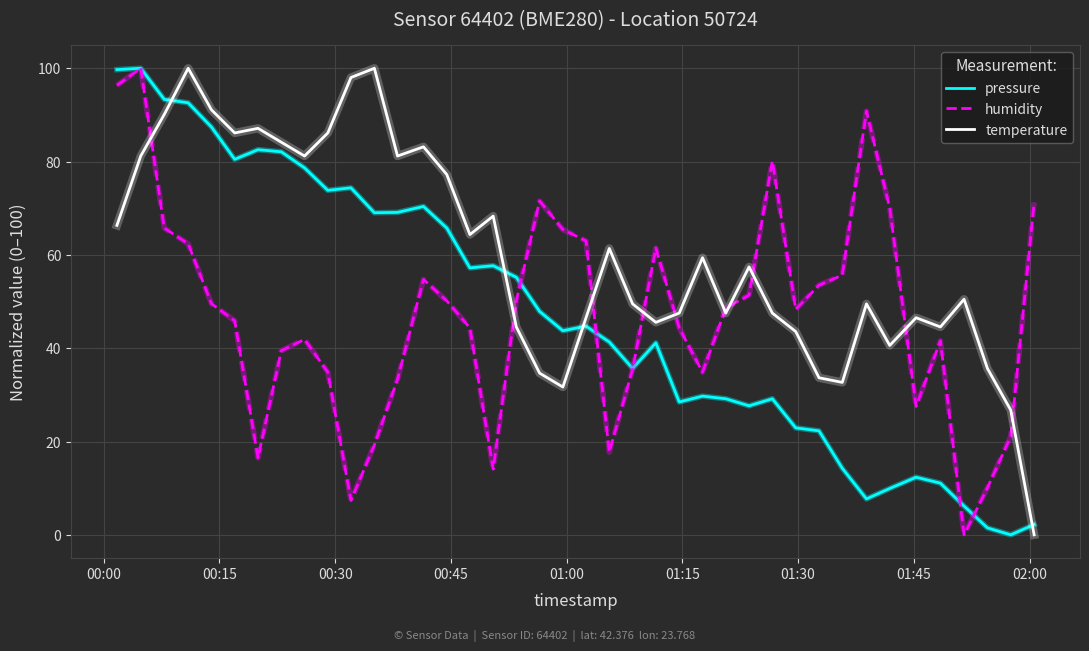

Which series has the largest total across all categories?

temperature